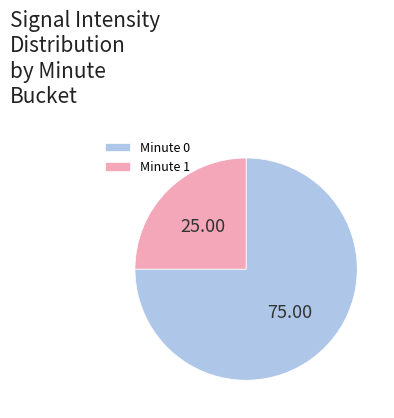

Does any single category account for the majority?

Yes